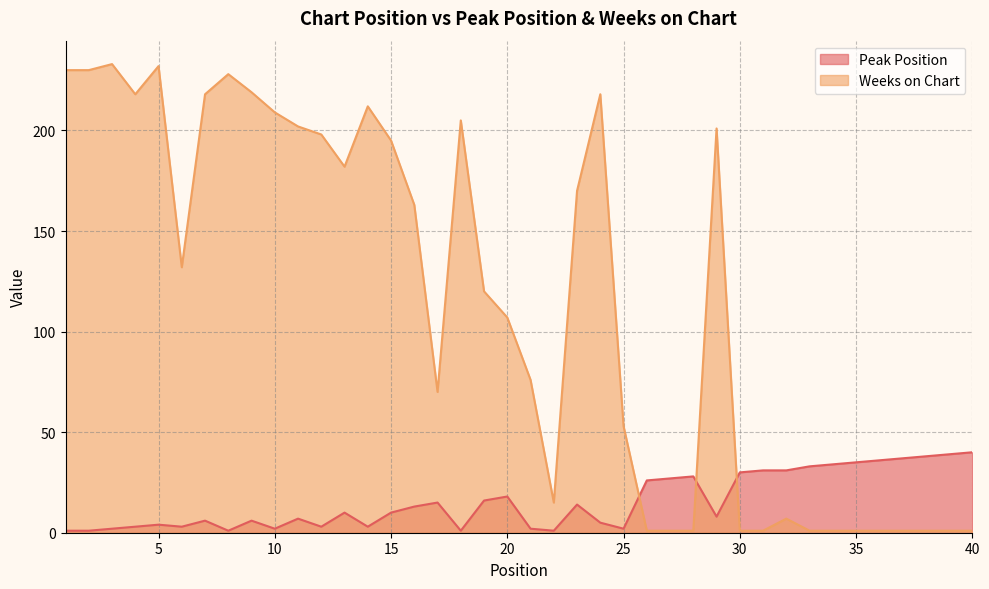

What is the value of the Weeks on Chart point at the 1st from the left?

230